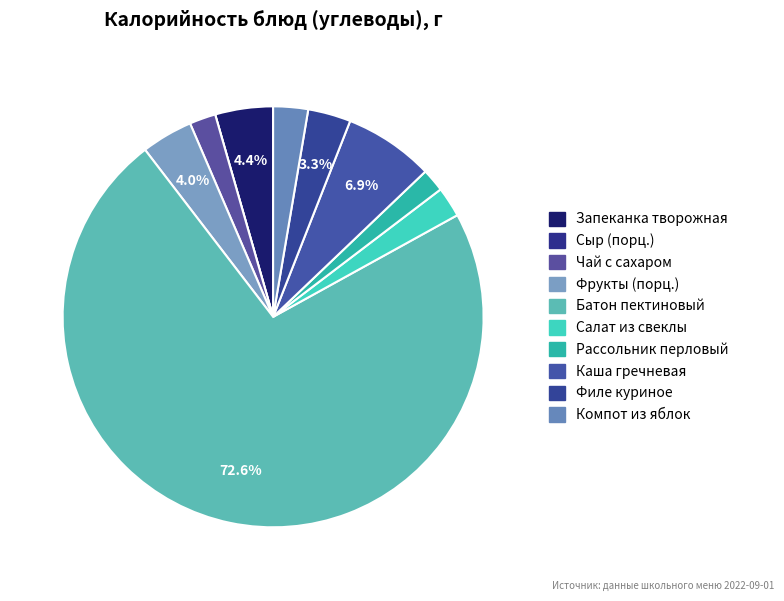

How many segments does this pie chart have?

10